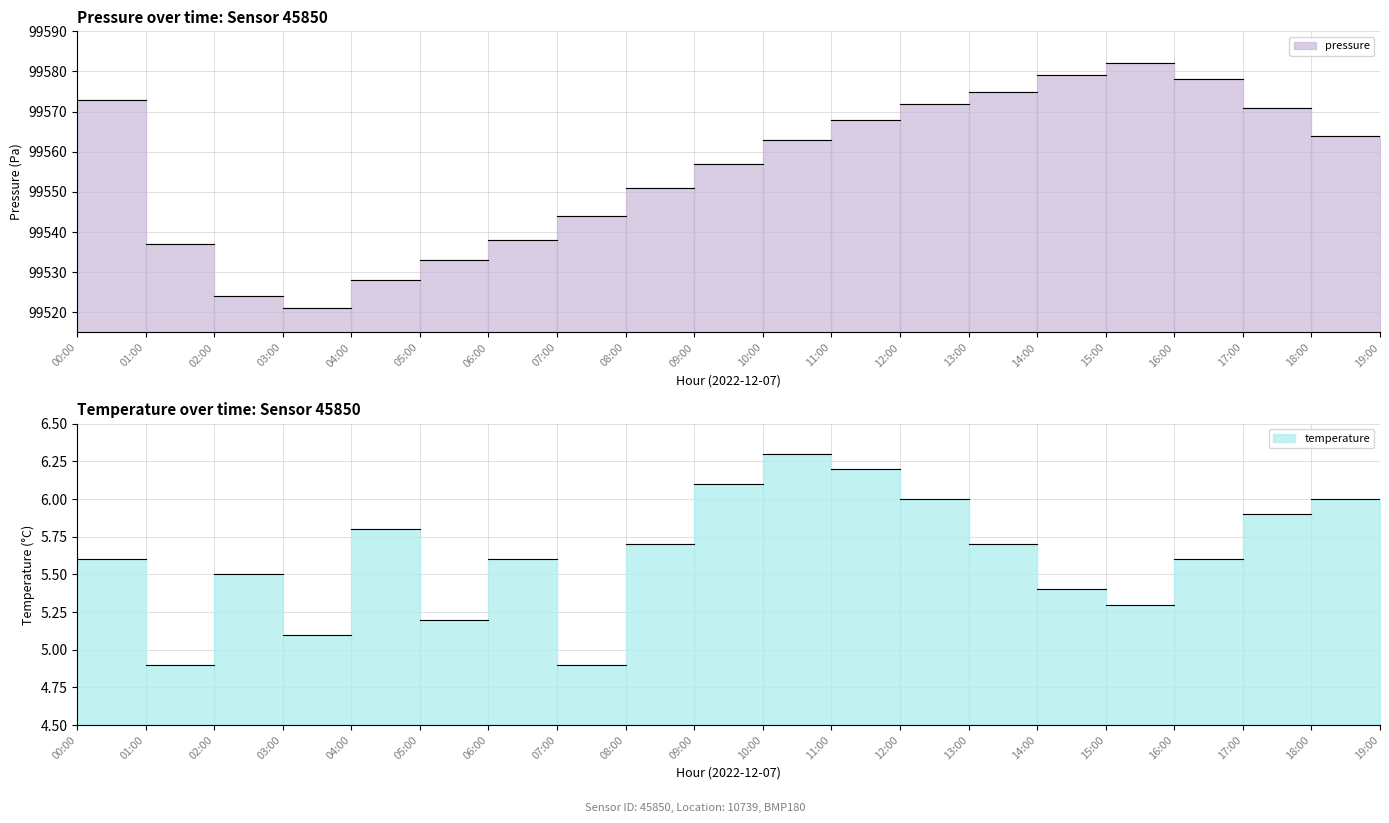

At which category does temperature reach its first local peak?

02:00